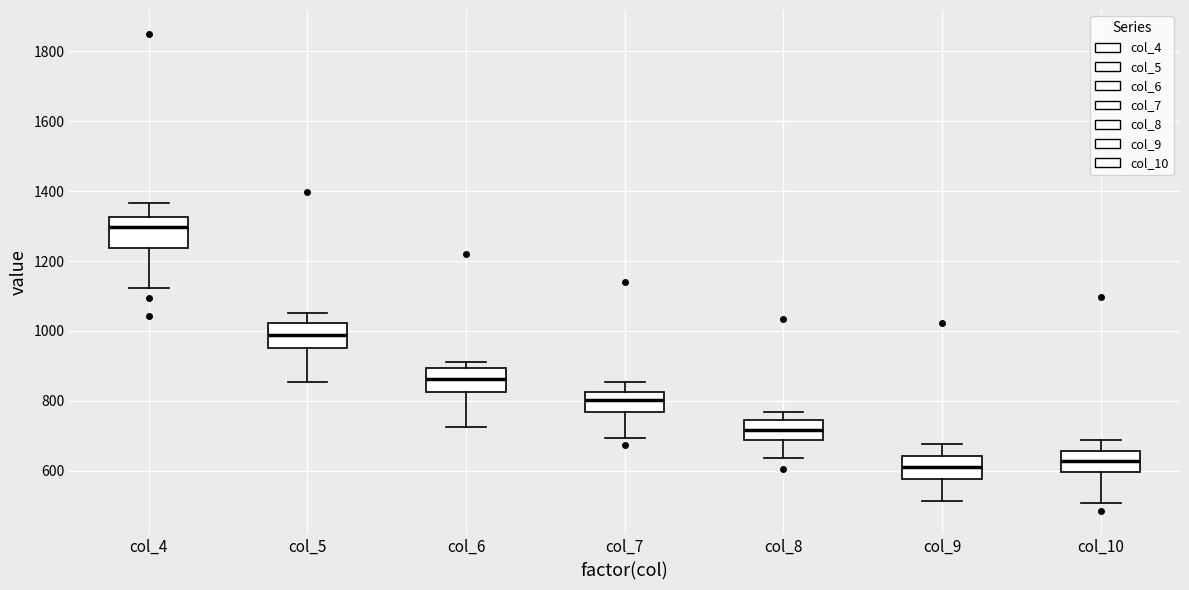

Which box's median line is the highest?

col_4